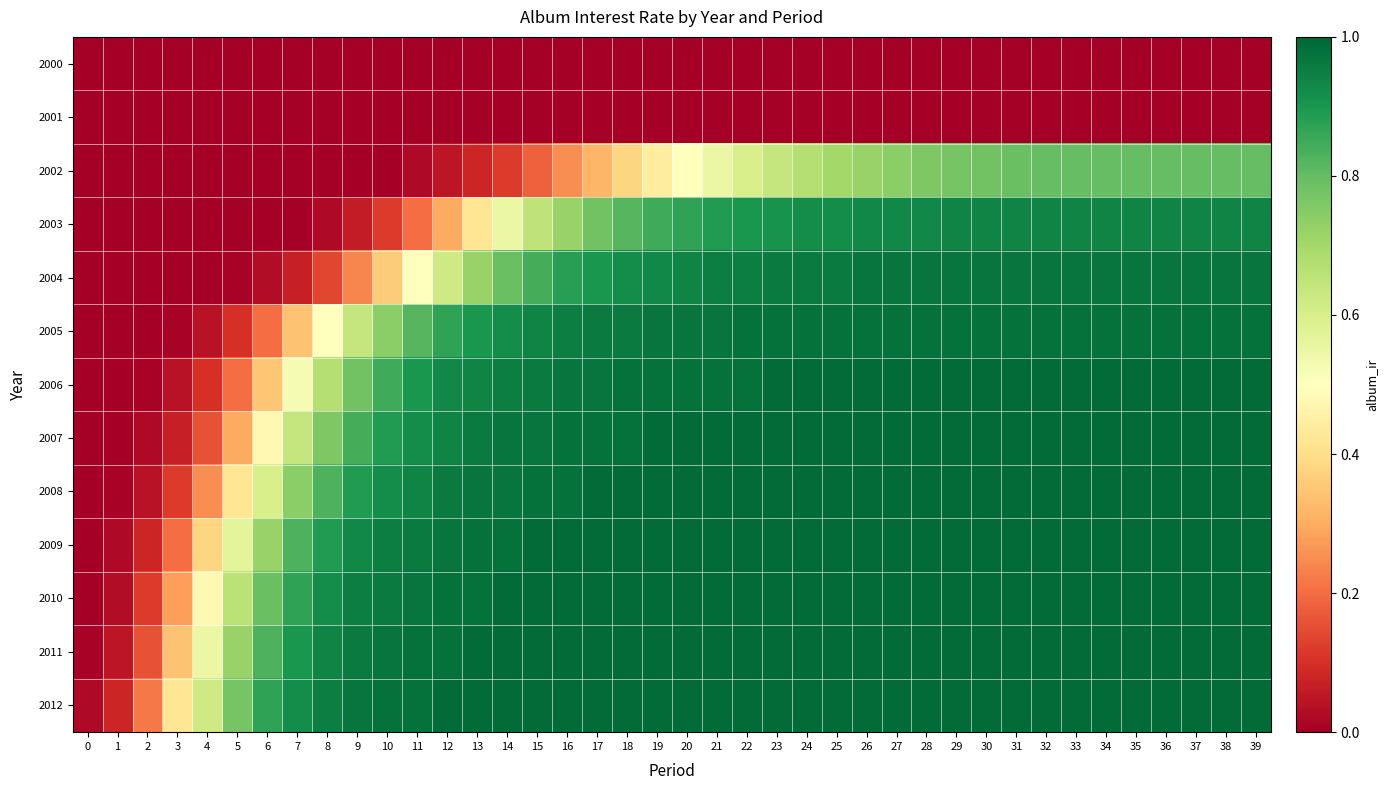

What is the total value across all series at 20?

10.2